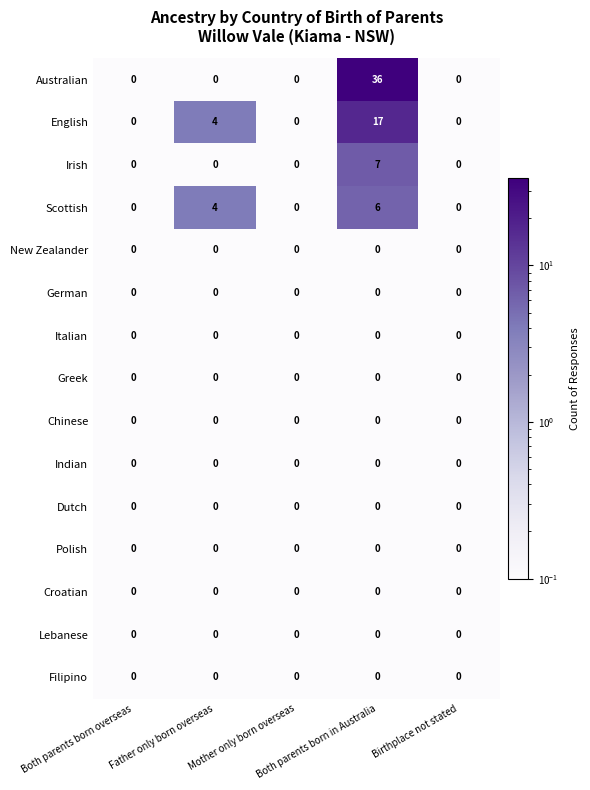

Which series has the largest range (max minus min)?

Australian